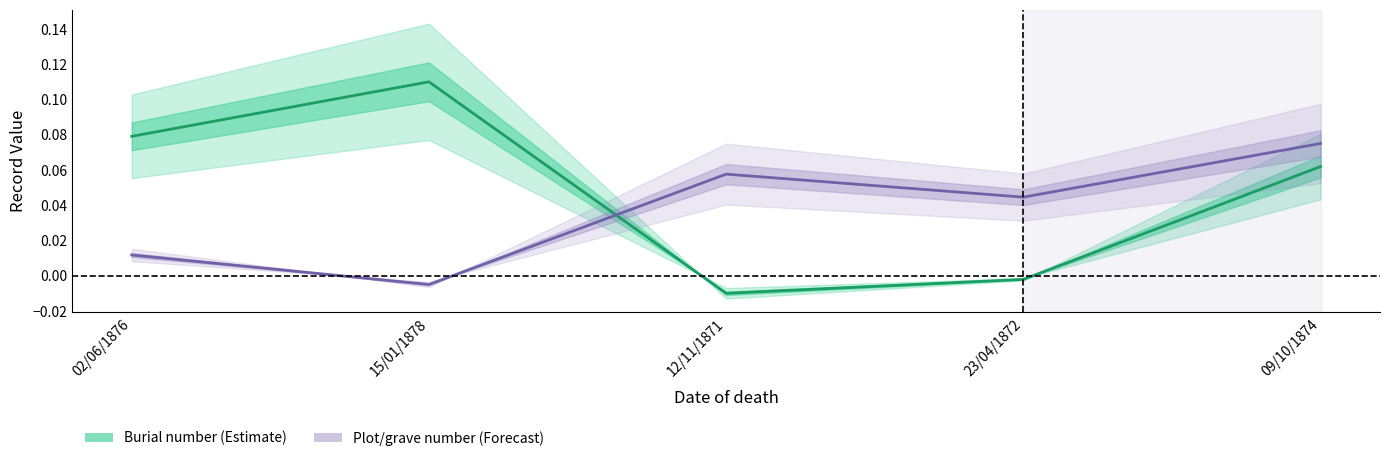

Which category has the highest value in the Burial number series?

15/01/1878